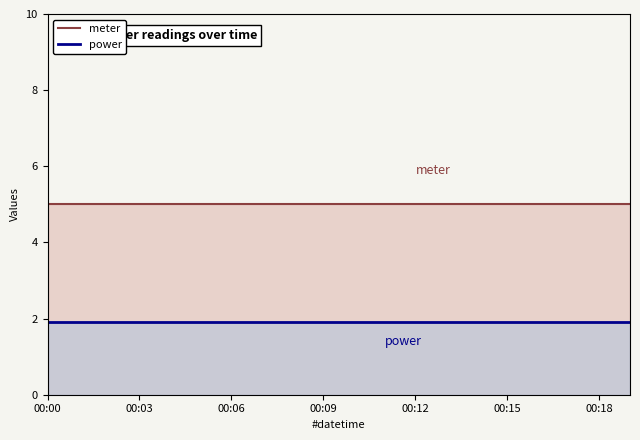

What is the total value across all series at 00:06?

6.9